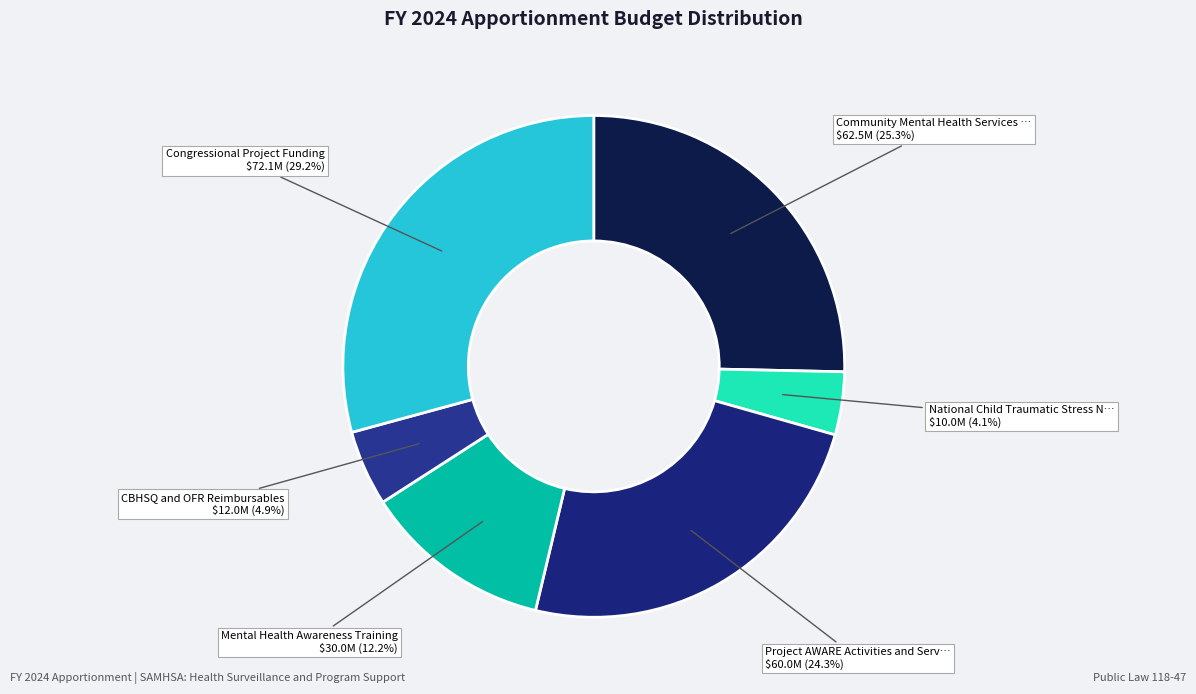

How many segments does this pie chart have?

6